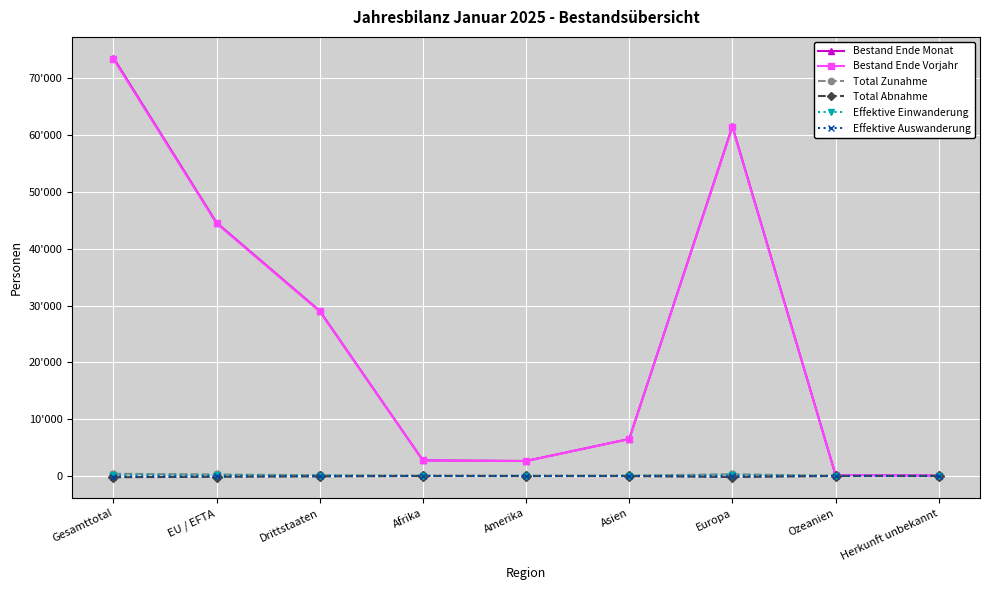

What are all the series names shown in the legend?

Bestand Ende Monat, Bestand Ende Vorjahr, Total Zunahme, Total Abnahme, Effektive Einwanderung, Effektive Auswanderung